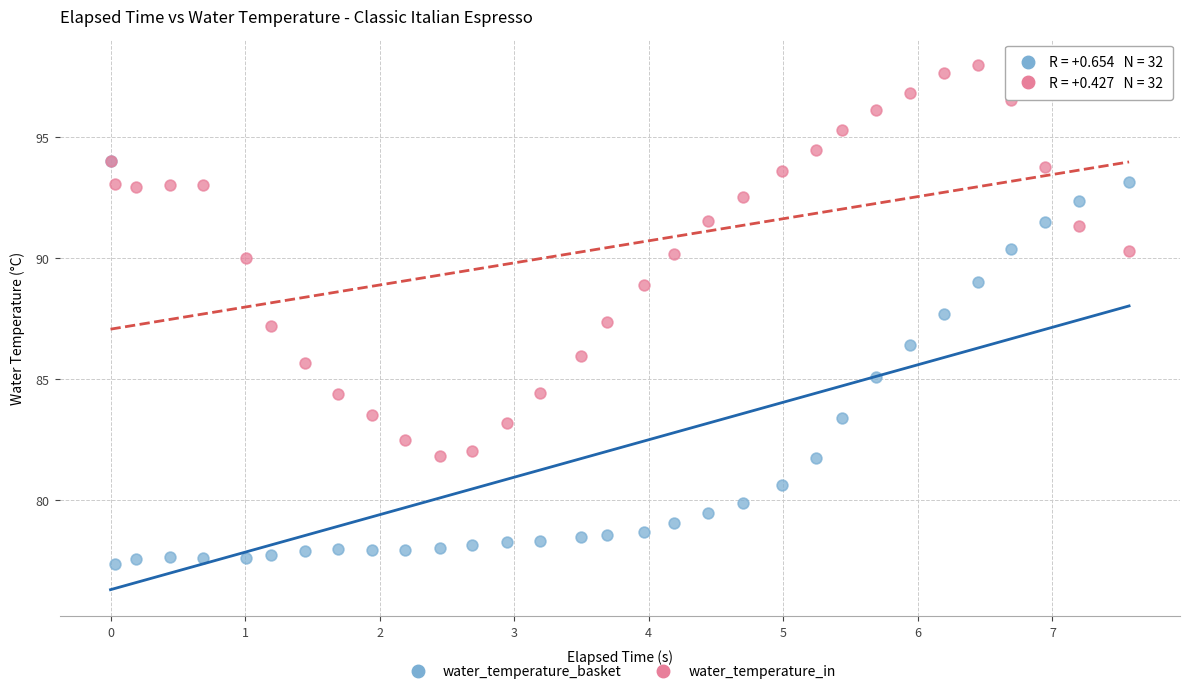

What are all the series names shown in the legend?

water_temperature_basket, water_temperature_in